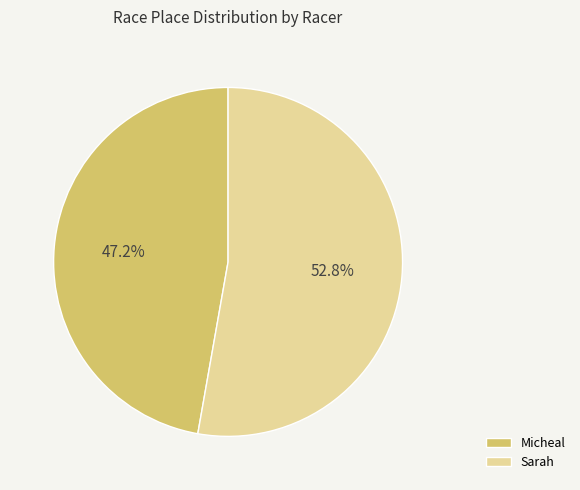

Count the number of slices in the pie.

2